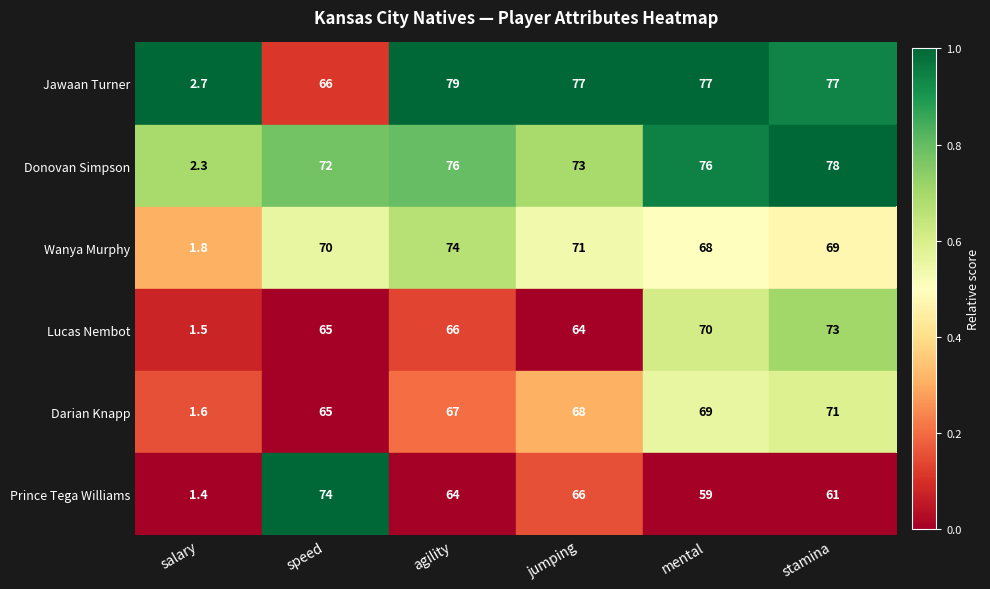

Is it true that Darian Knapp equals 1.6 at salary?

True